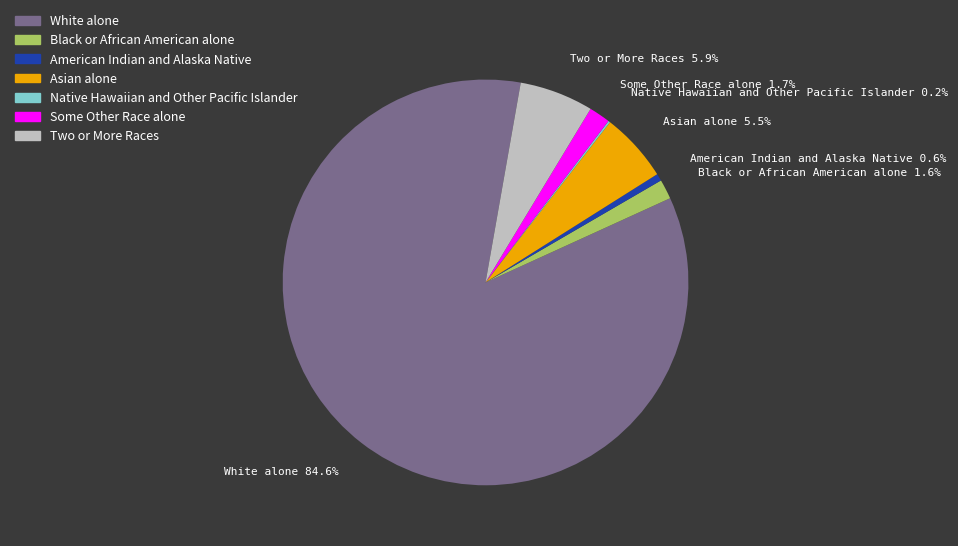

What percentage is the American Indian and Alaska Native slice, to the nearest percent?

1%